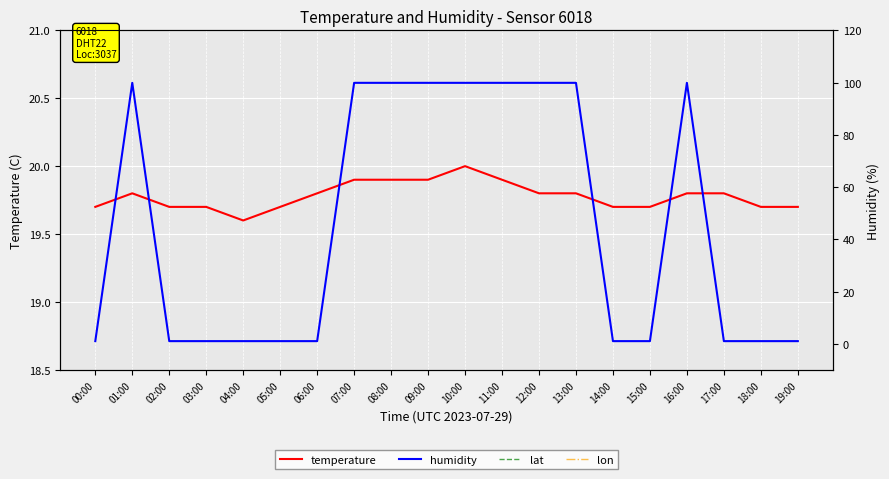

What is the greatest value displayed?

99.9